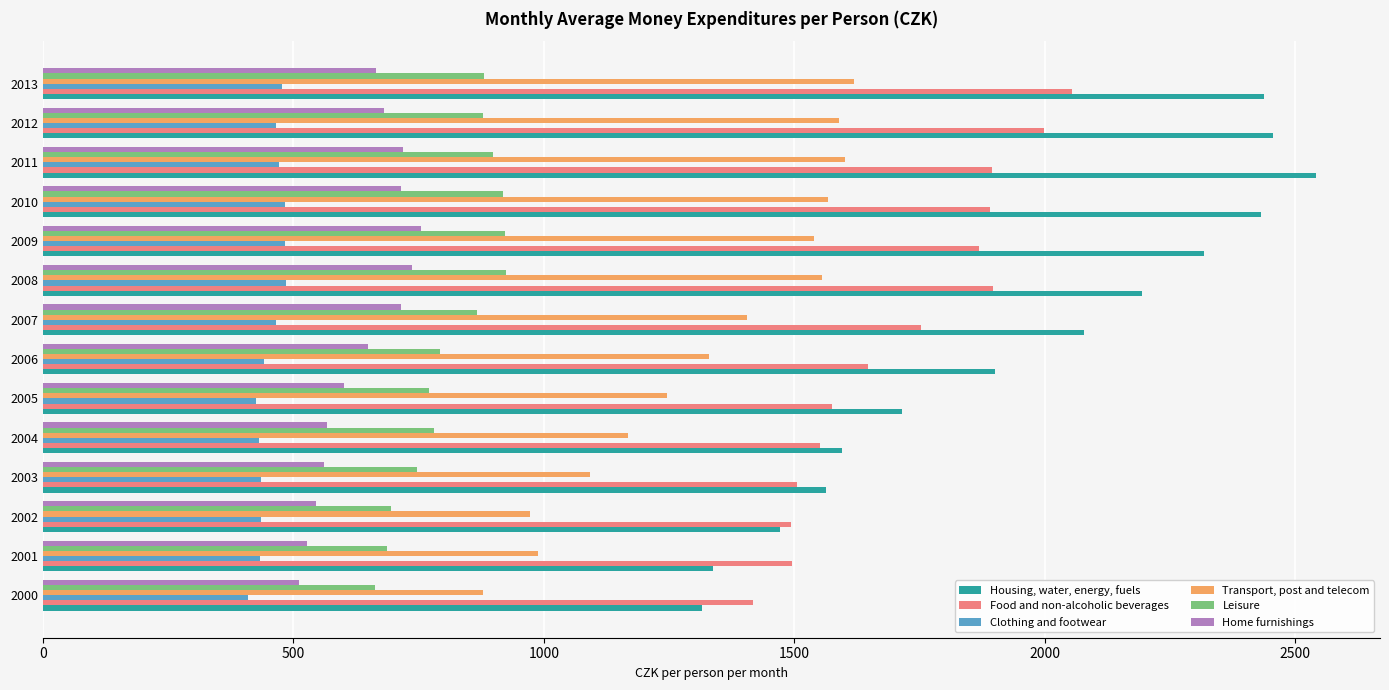

Which category has the highest value in the Housing, water, energy, fuels series?

2011